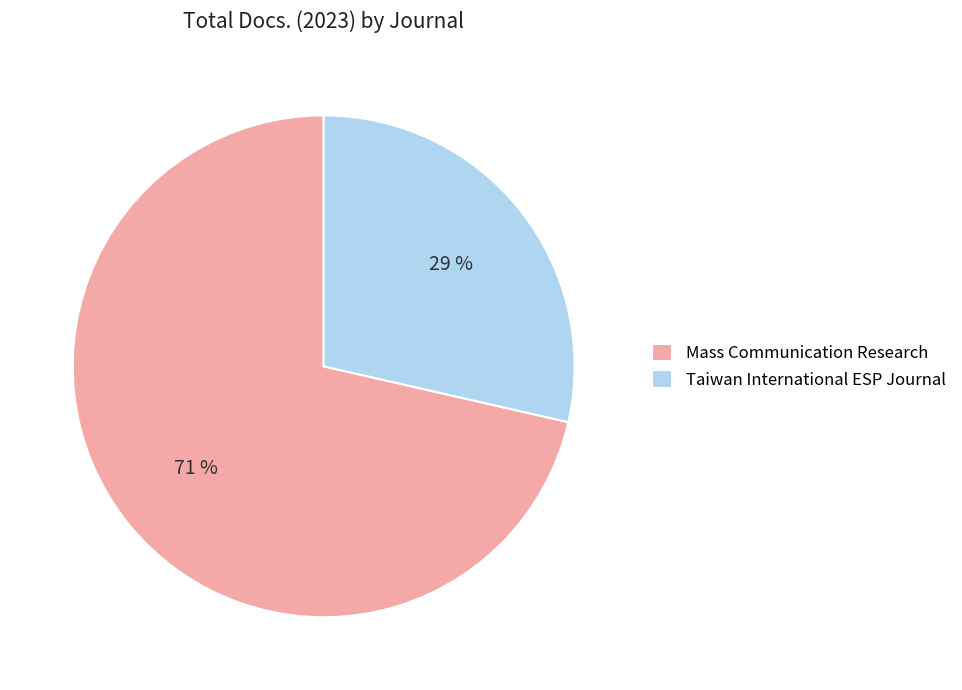

To the nearest percent, what is the combined percentage of Taiwan International ESP Journal and Mass Communication Research?

100%